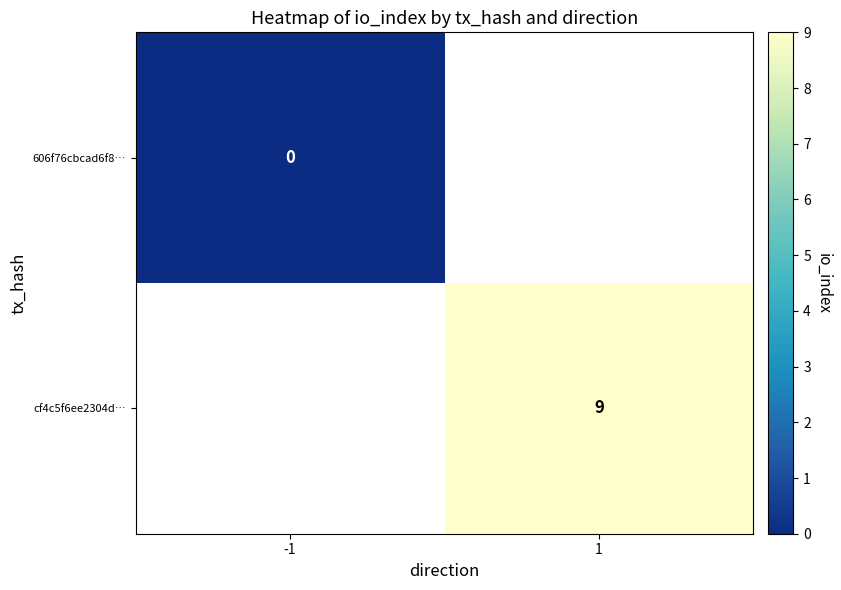

Which has a higher value, -1 or 1?

1